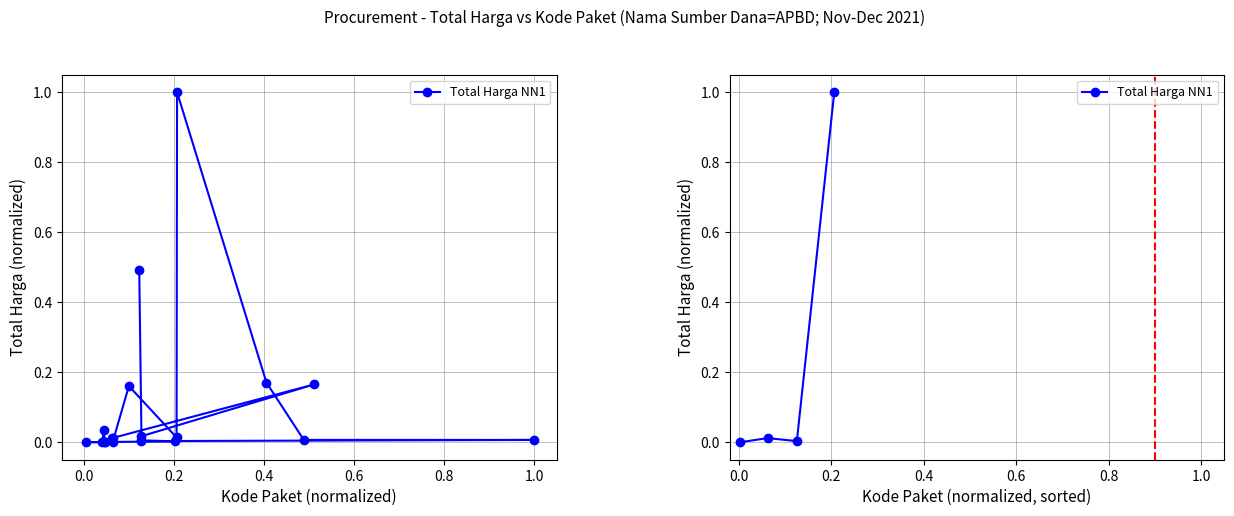

What is the maximum value shown in the chart?

1.0